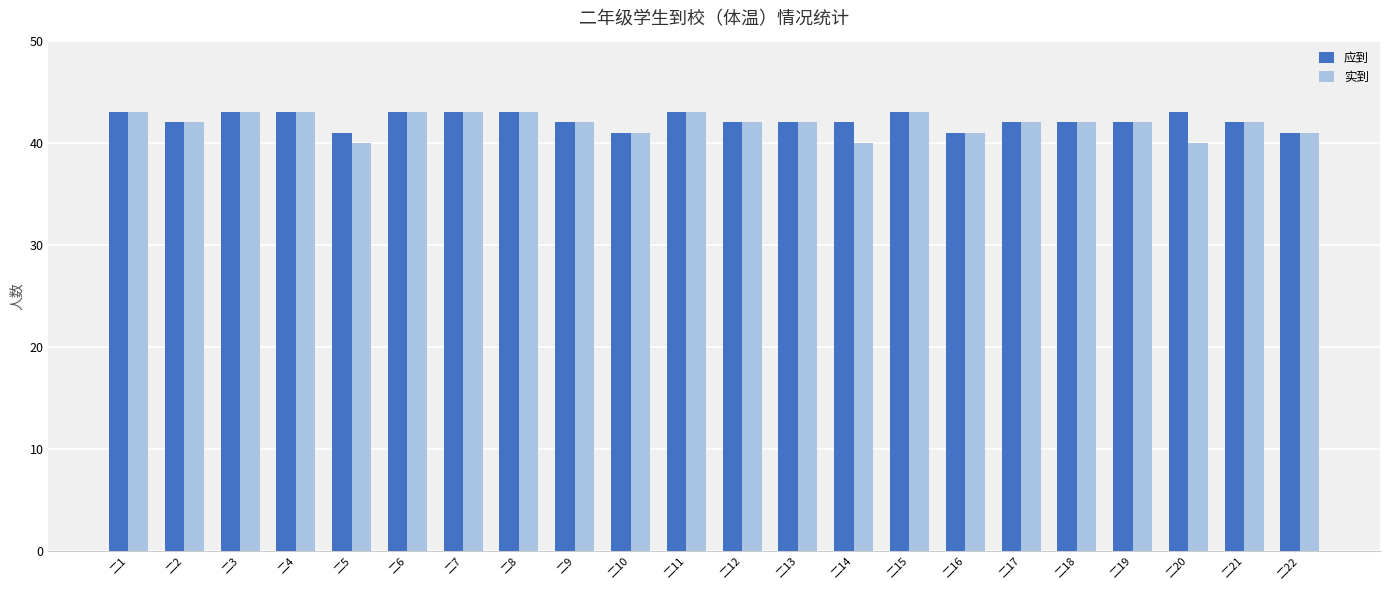

What is the minimum value shown in the chart?

40